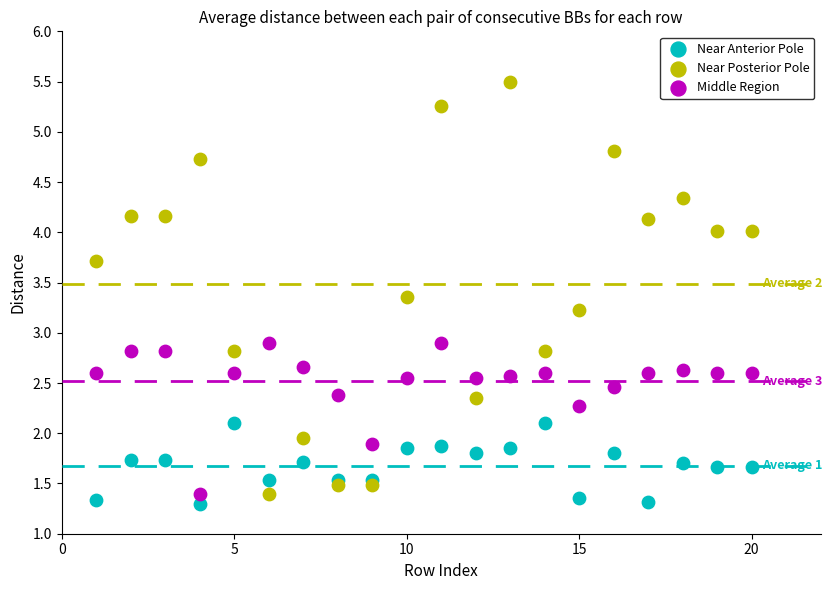

Across all data points, what is the range of X values (max minus min)?

19.0